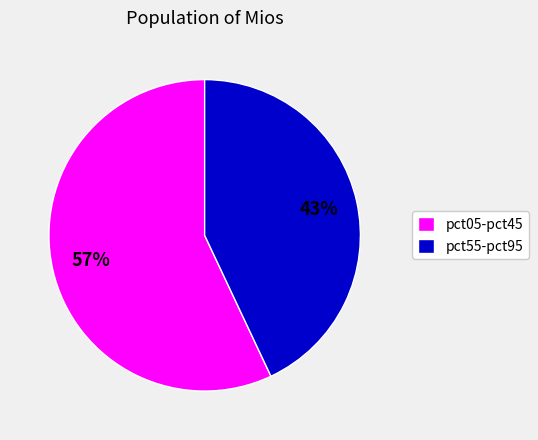

Combined, do pct05-pct45 and pct55-pct95 account for over 50%?

Yes